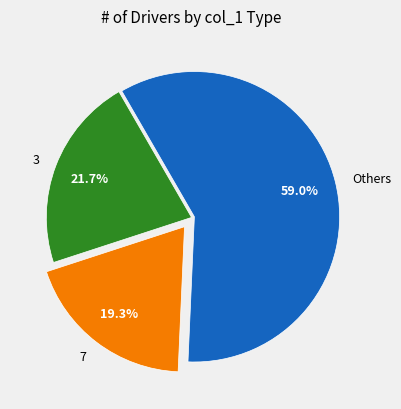

Approximately how many times larger is the value at 3 compared to 7?

1.1